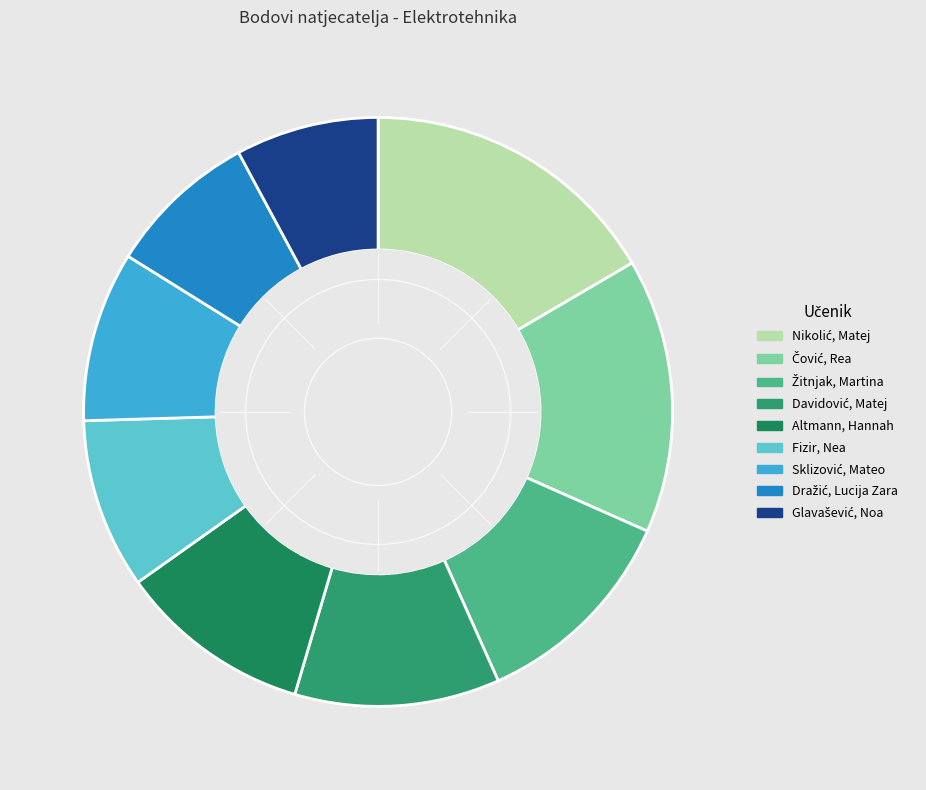

How many slices are in this pie chart?

9